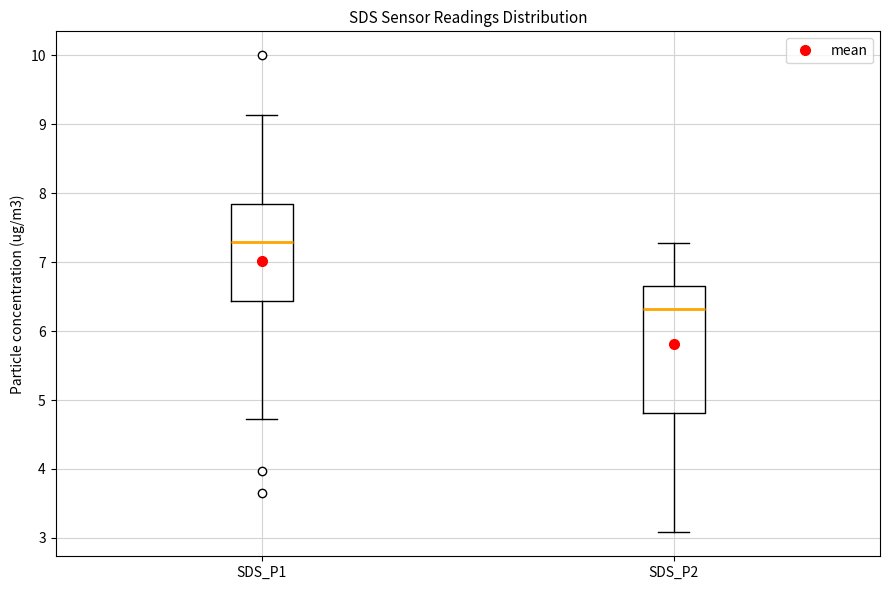

Where does the lower whisker of the box for SDS_P2 end on the y-axis? The values are not printed on the chart, so give them approximately, as read against the axis.

3.1